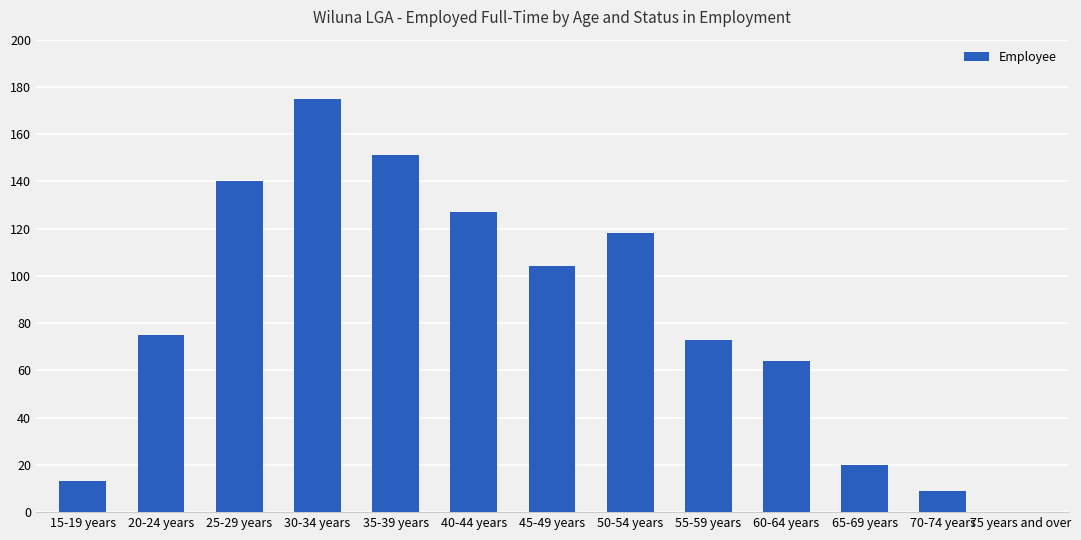

Between 60-64 years and 30-34 years, which is larger?

30-34 years